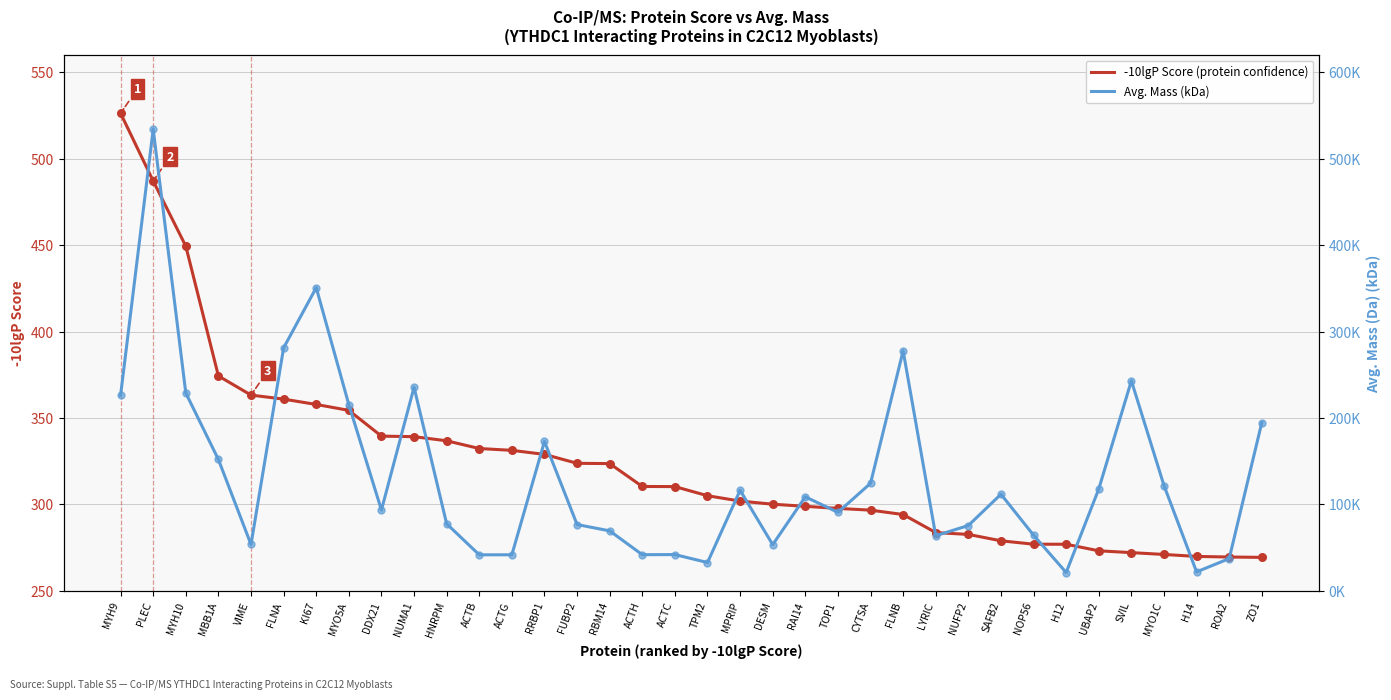

Which series has the largest total across all categories?

-10lgP Score (protein confidence)